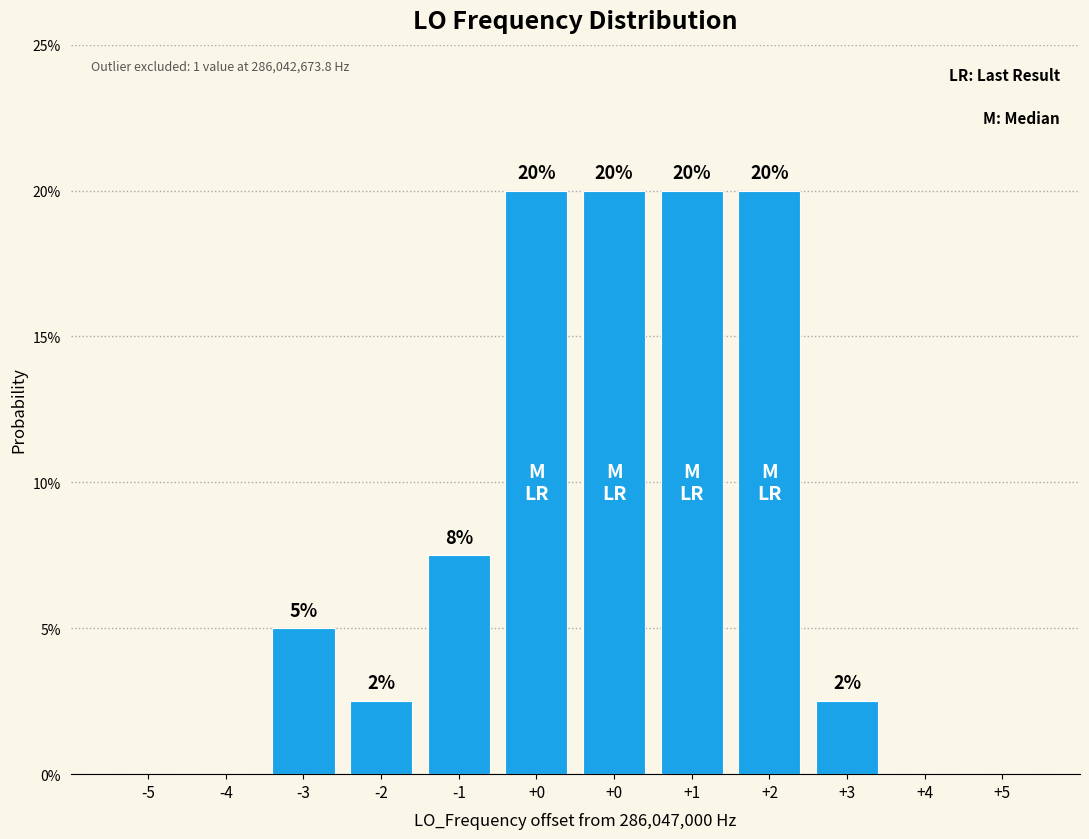

How many positive values are there?

8